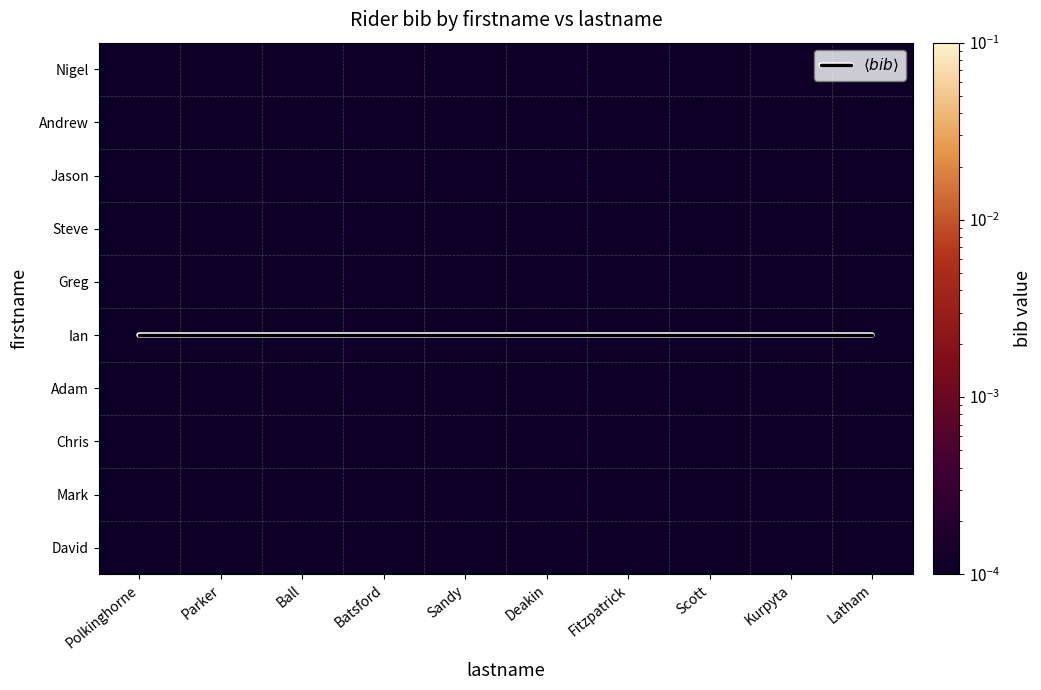

Which has a higher value, Polkinghorne or Latham?

Polkinghorne